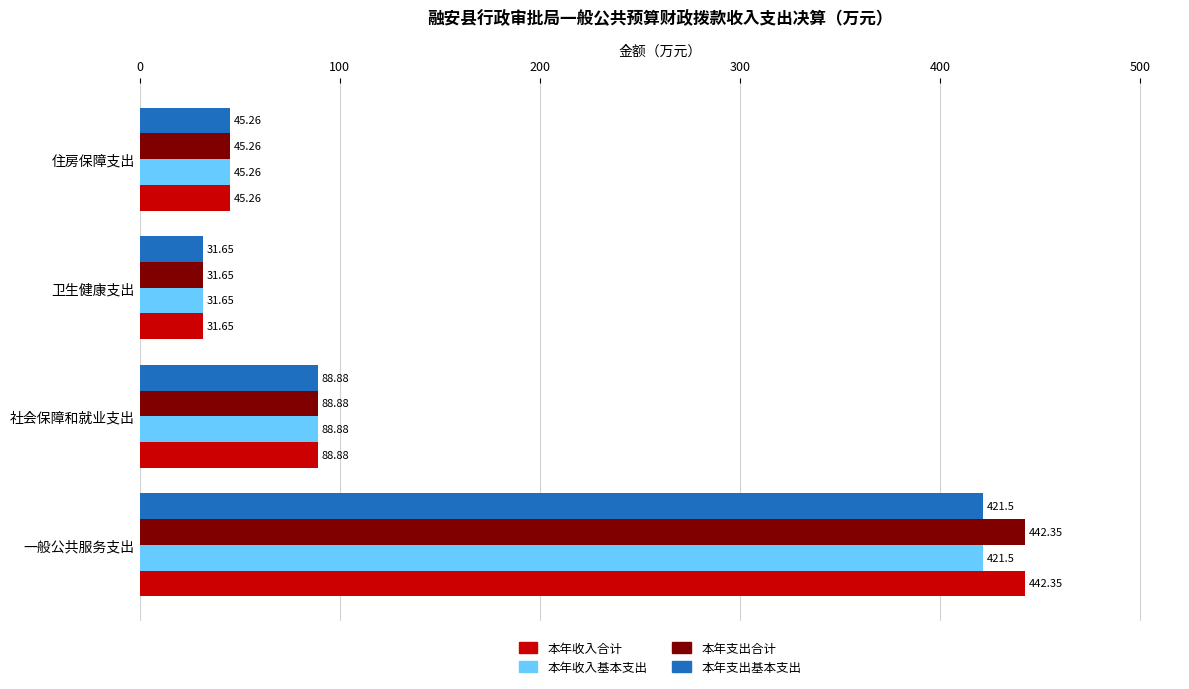

At which label is 本年收入合计 closest to 237?

社会保障和就业支出